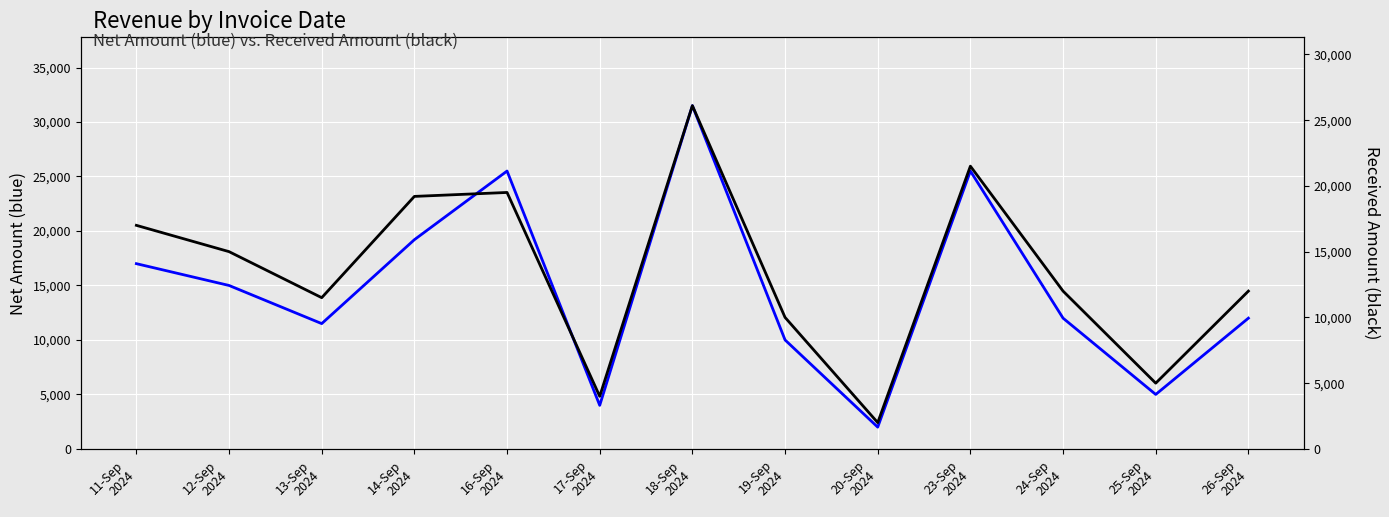

Between 12-Sep
2024 and 17-Sep
2024, which is larger?

12-Sep
2024